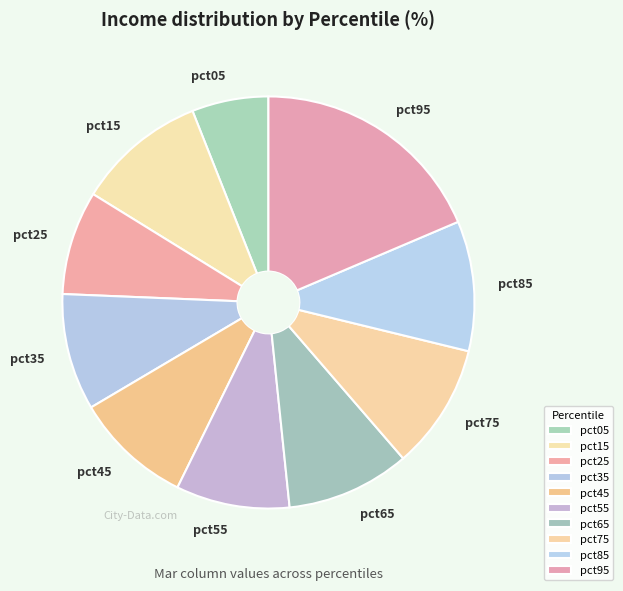

Does pct25 represent more than half of the total?

No